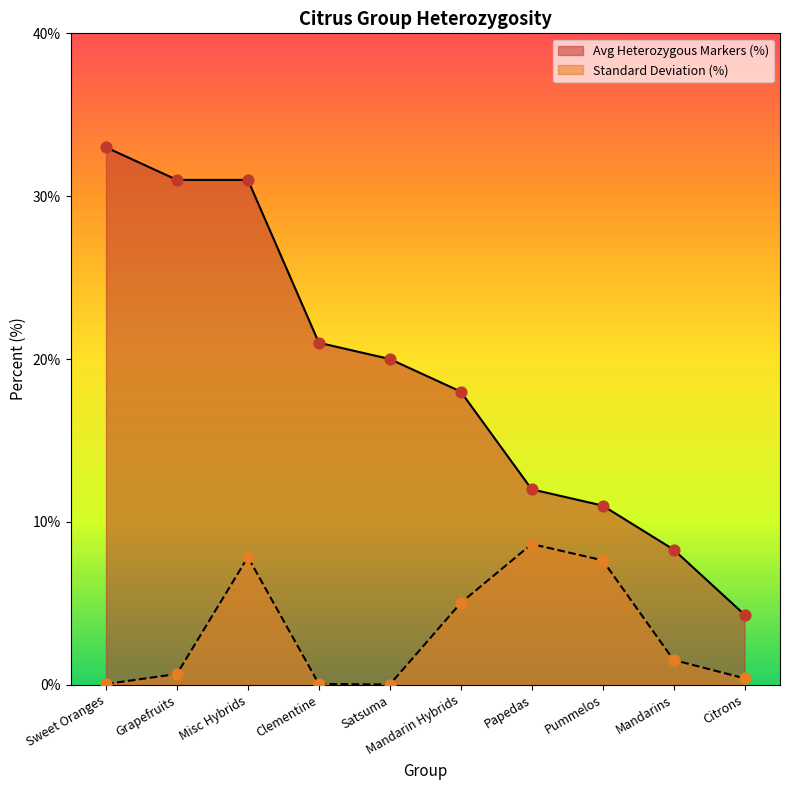

At which category is the sum across all series the highest?

Misc Hybrids